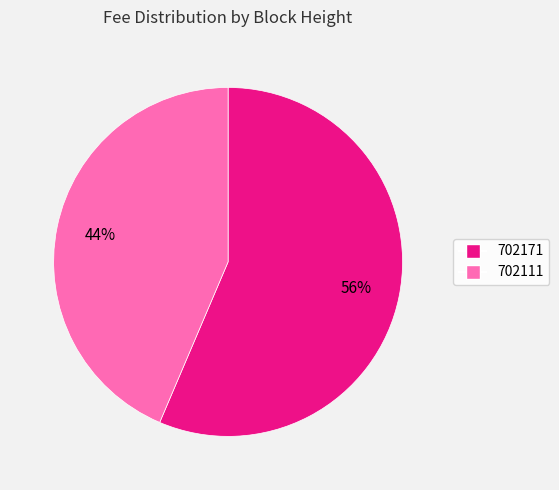

To the nearest percent, what portion does 702111 represent?

44%